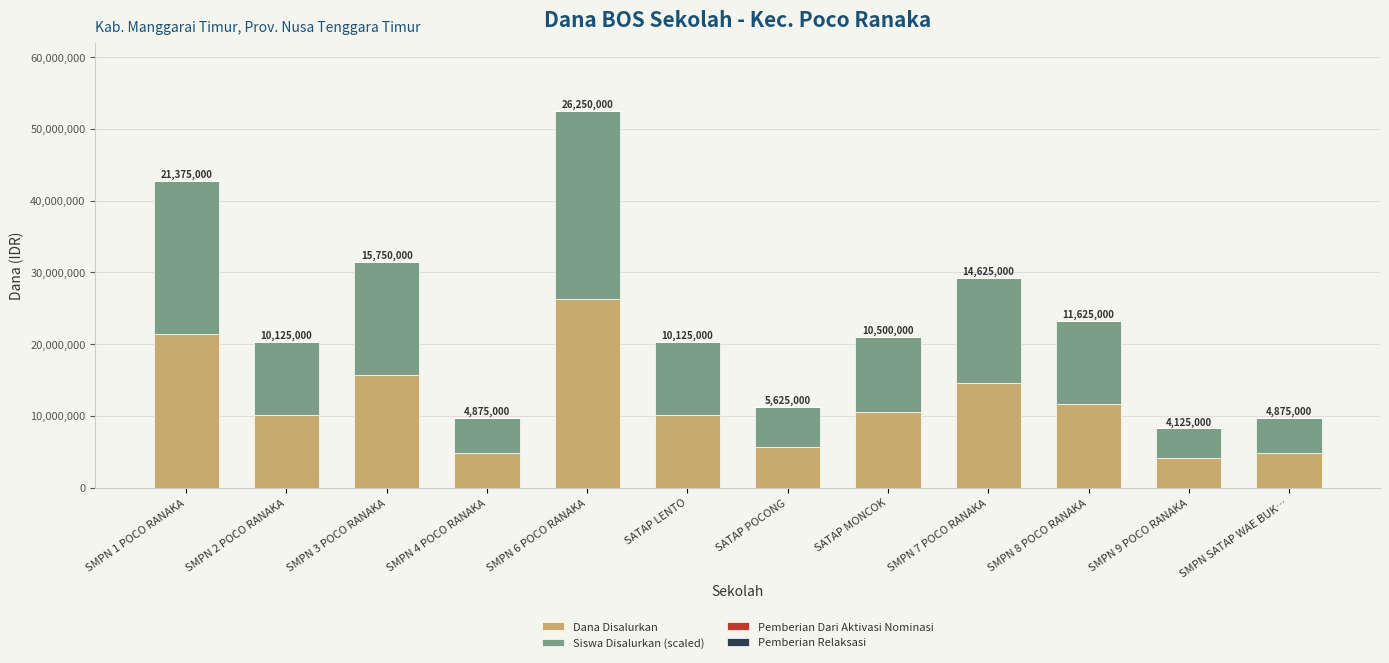

Reading right to left, what are the values for Dana Disalurkan?

SMPN SATAP WAE BUK…=4875000	SMPN 9 POCO RANAKA=4125000	SMPN 8 POCO RANAKA=11625000	SMPN 7 POCO RANAKA=14625000	SATAP MONCOK=10500000	SATAP POCONG=5625000	SATAP LENTO=10125000	SMPN 6 POCO RANAKA=26250000	SMPN 4 POCO RANAKA=4875000	SMPN 3 POCO RANAKA=15750000	SMPN 2 POCO RANAKA=10125000	SMPN 1 POCO RANAKA=21375000